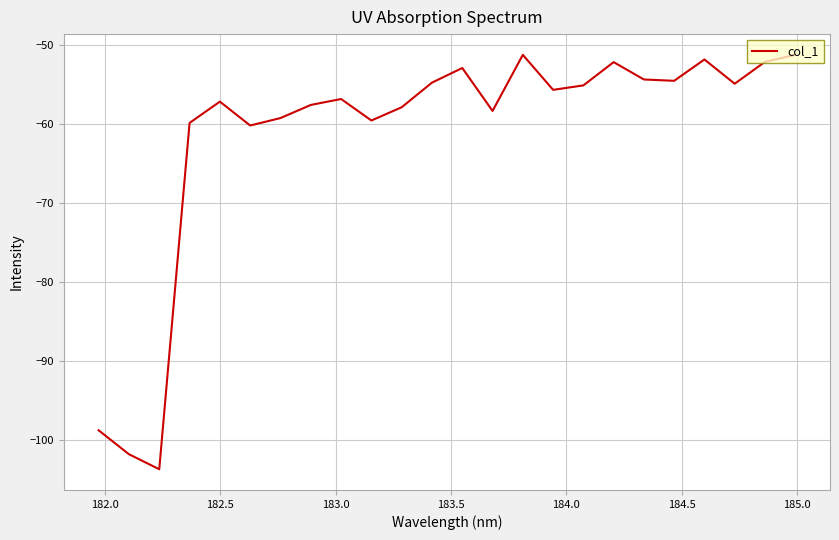

What is the difference between the maximum and minimum values?

52.4